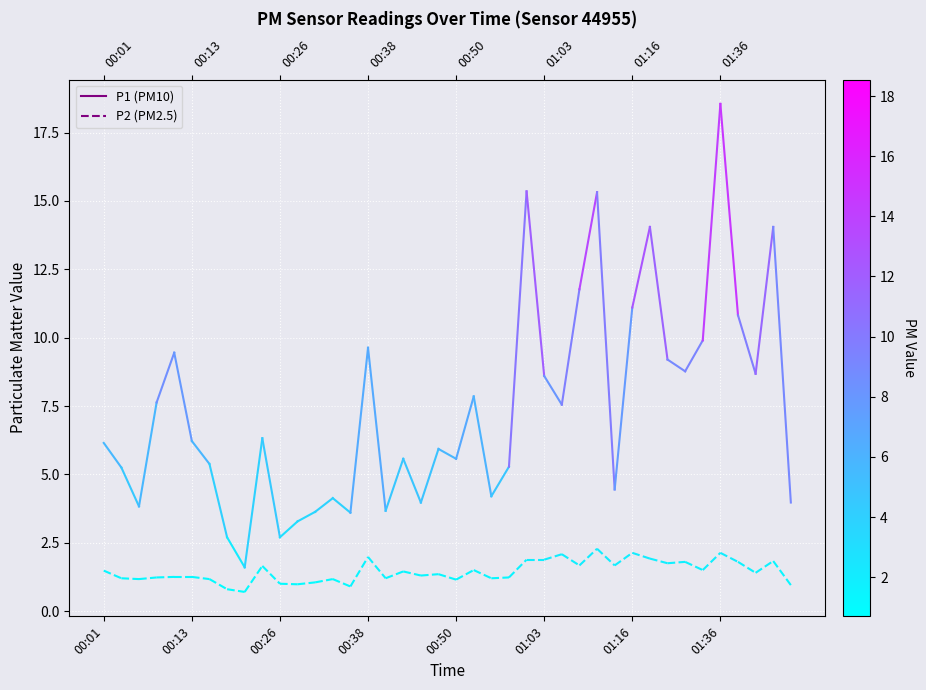

Is it true that P2 equals 1.5 at 00:01?

True